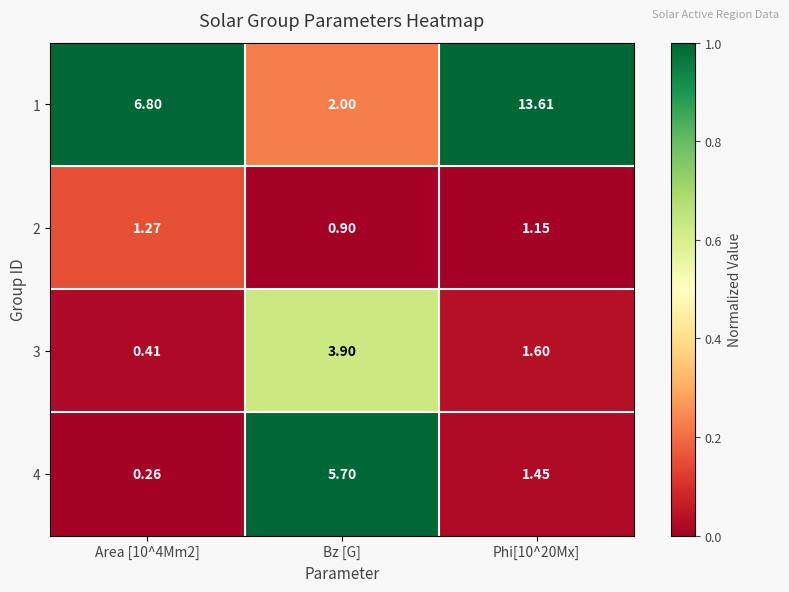

What is the spread (max minus min) of values at Area [10^4Mm2]?

6.5